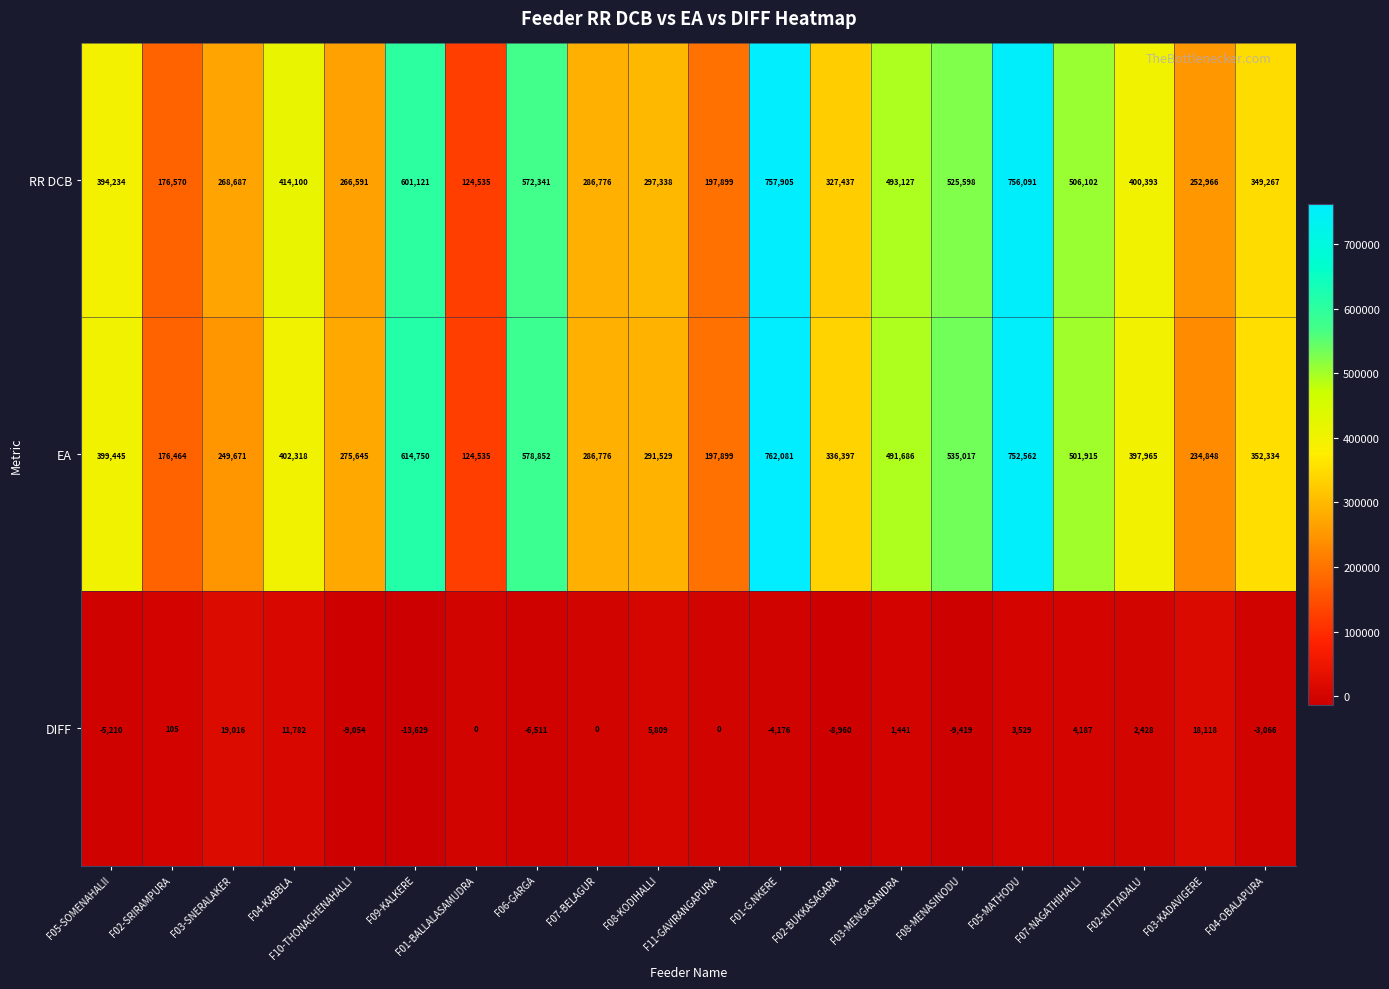

What is the lowest value of the EA series?

124535